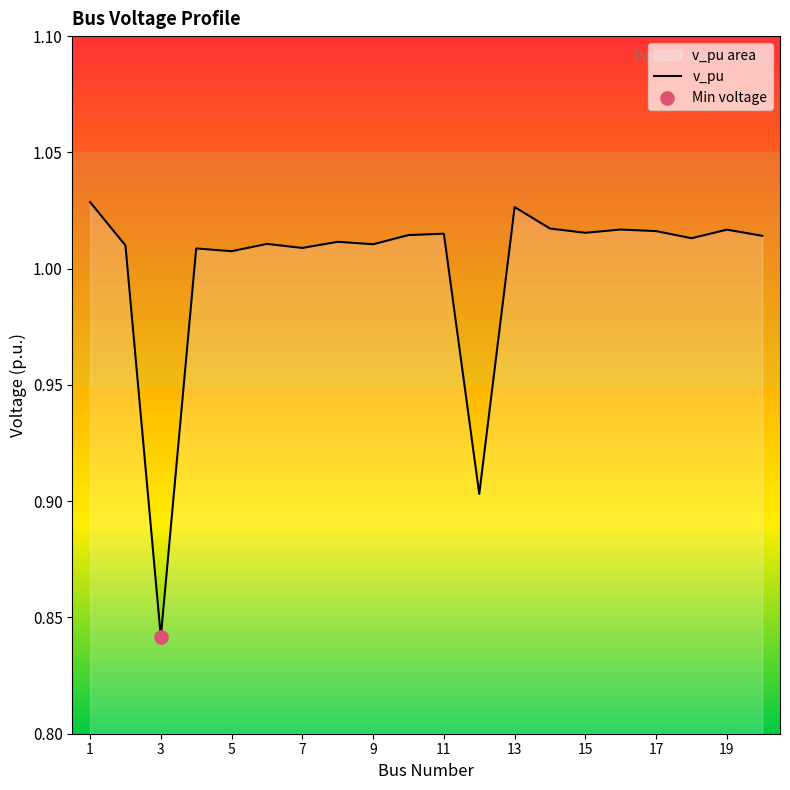

Between 7 and 13, which is larger?

13